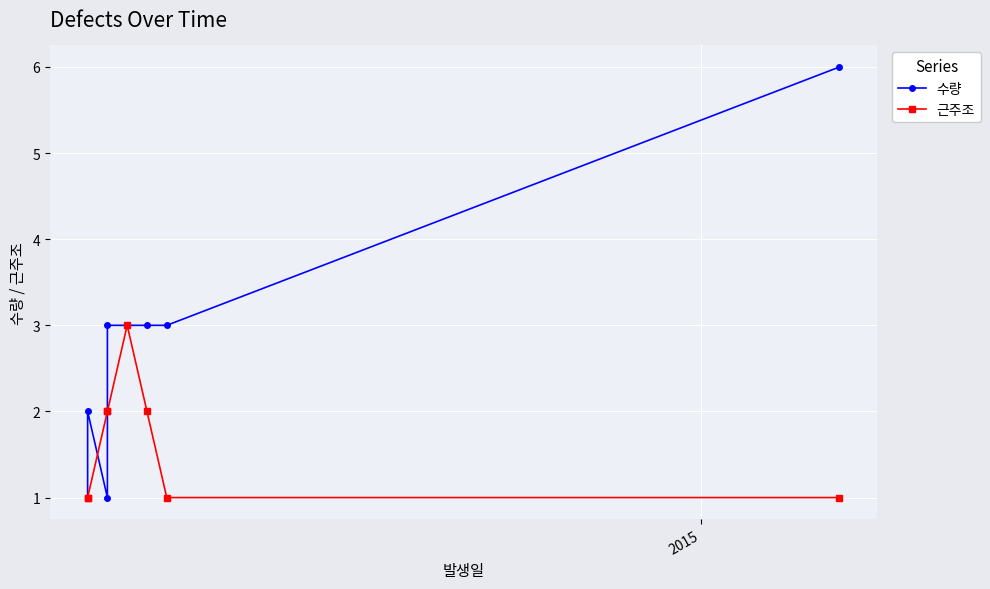

How many lines are shown in the chart?

2